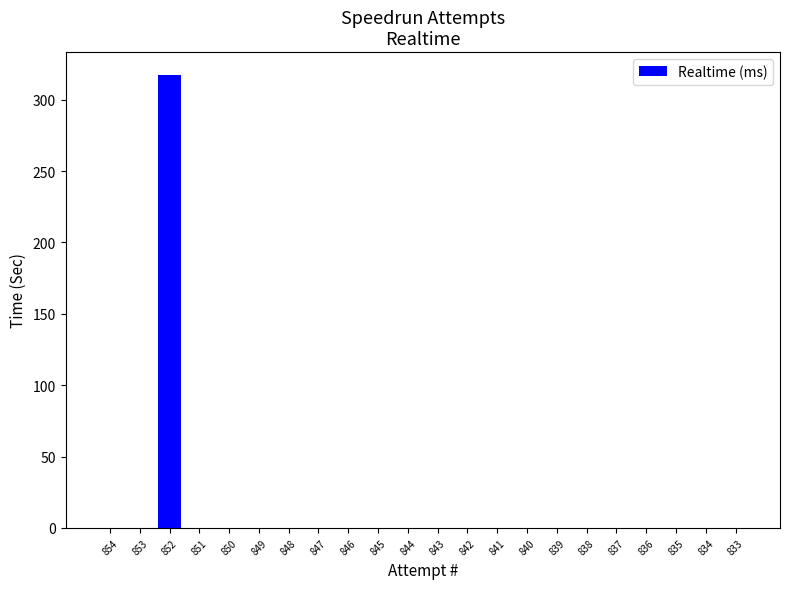

Is it true that the value at 845 is 0.0?

True